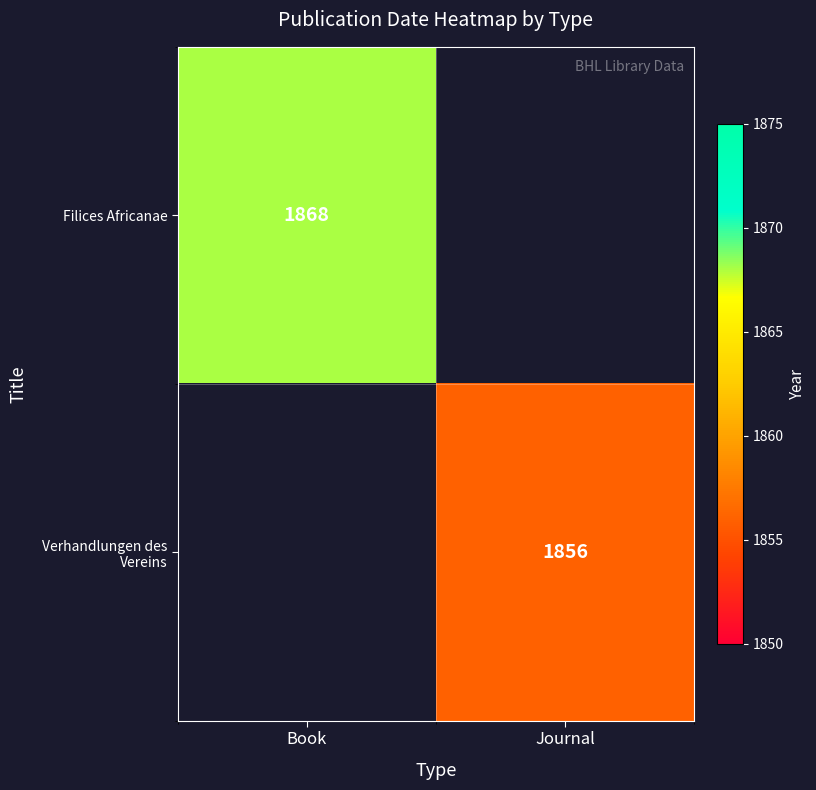

True or false: Verhandlungen des Vereins has a value of 2994 at Journal.

False